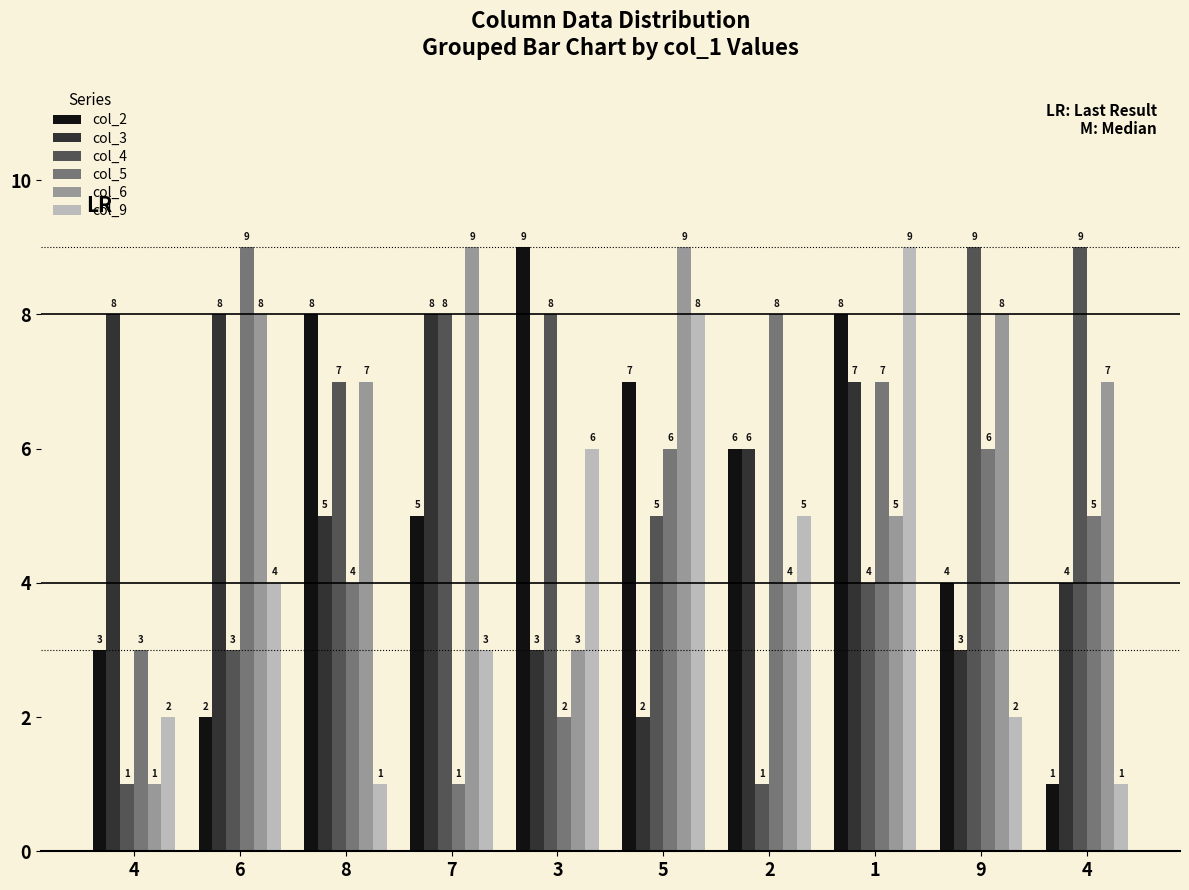

At which label does col_3 first exceed 6?

4